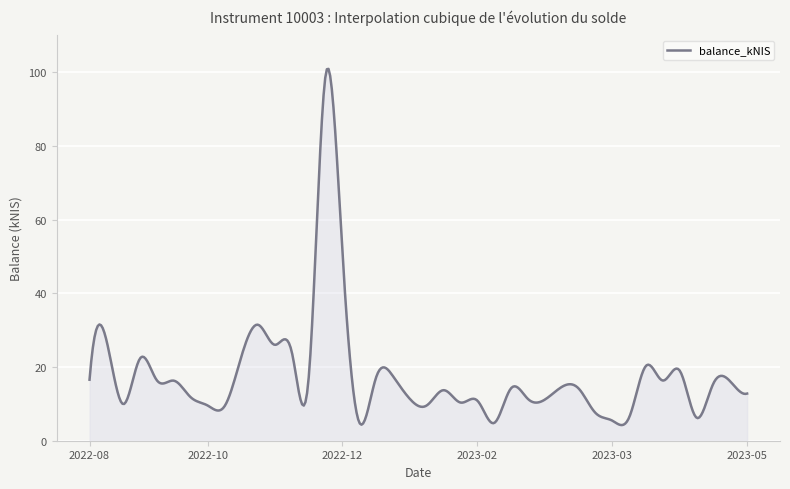

What is the difference between the maximum and minimum values?

96.7